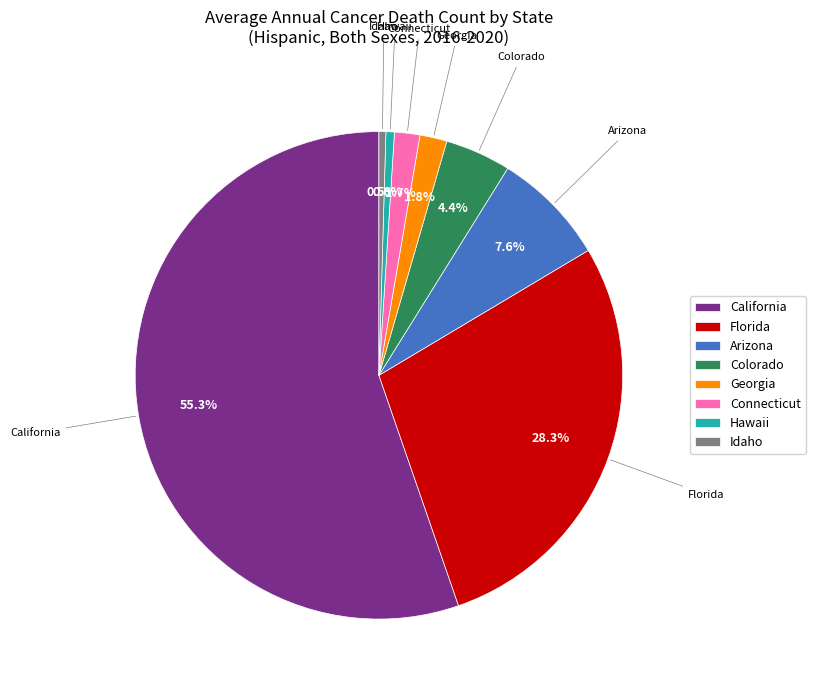

Which has a higher value, Florida or California?

California